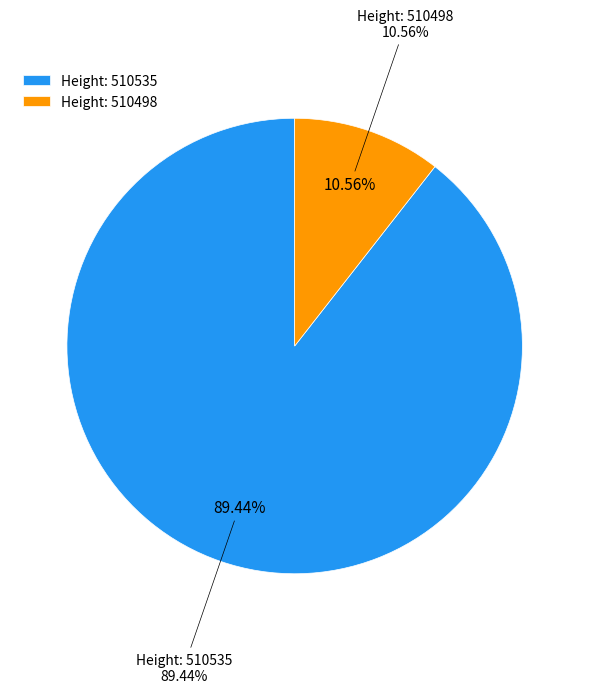

How many segments does this pie chart have?

2